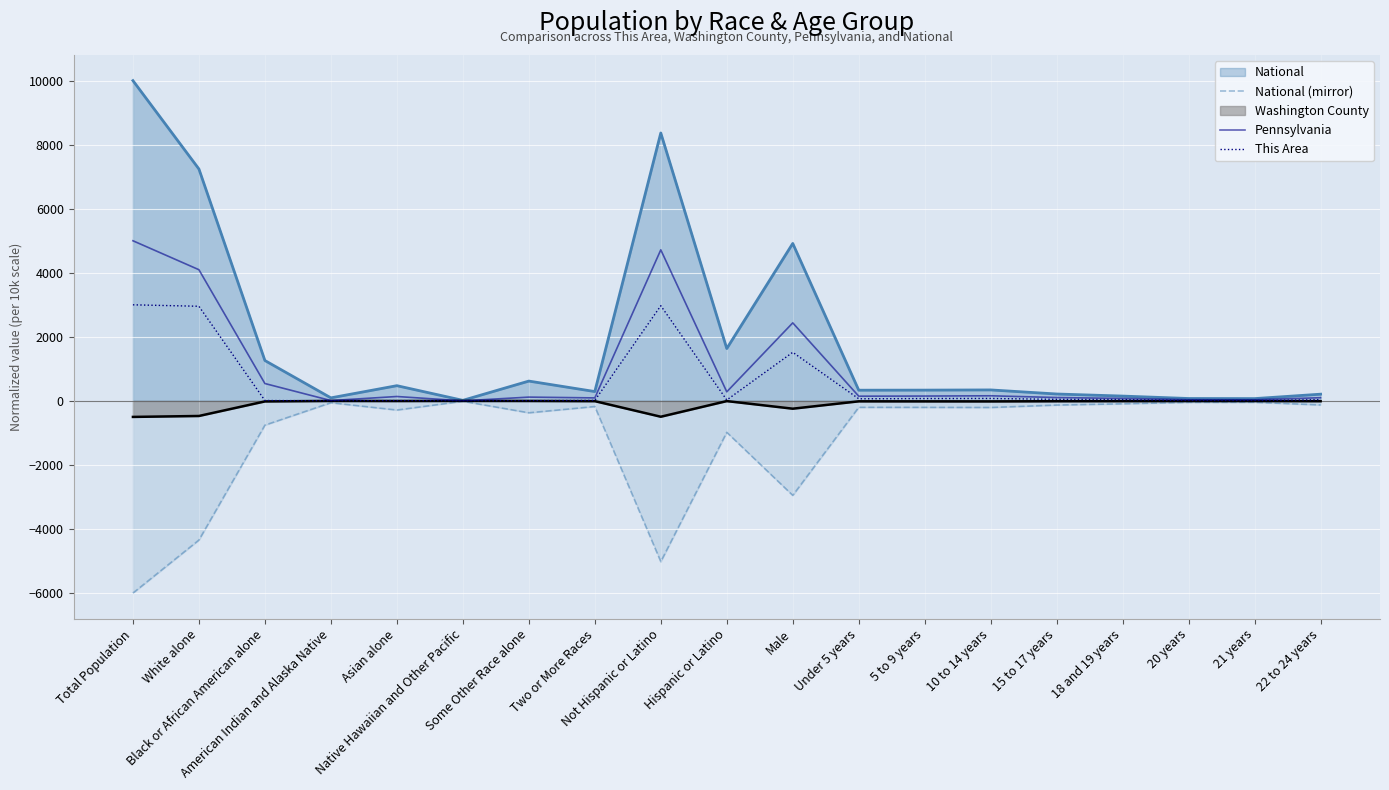

What is the total value across all series at Two or More Races?

218.5